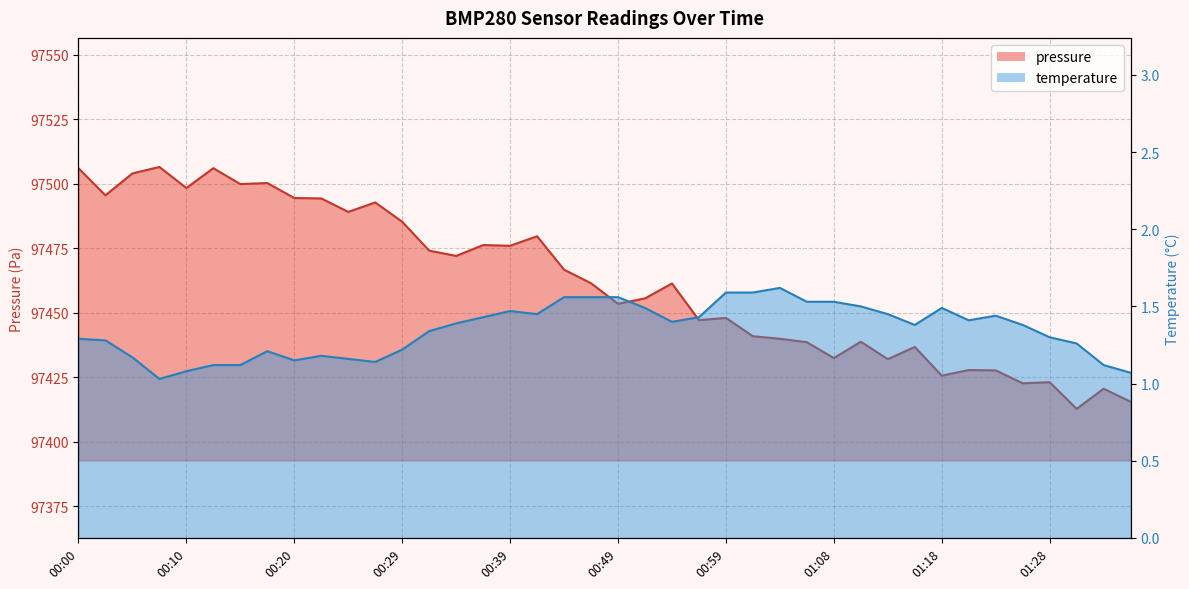

What is the spread (max minus min) of values at 00:08?

97505.4